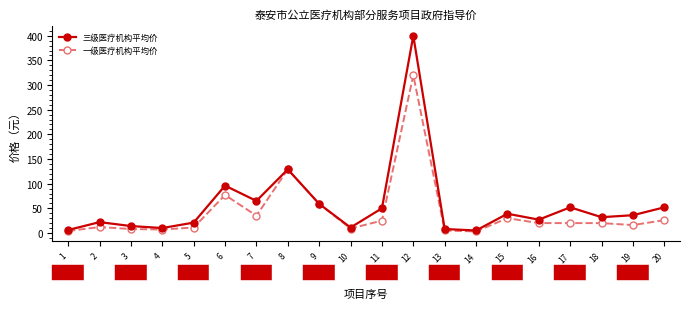

In 三级医疗机构平均价, how many points are higher than both neighbors (excluding endpoints)?

6